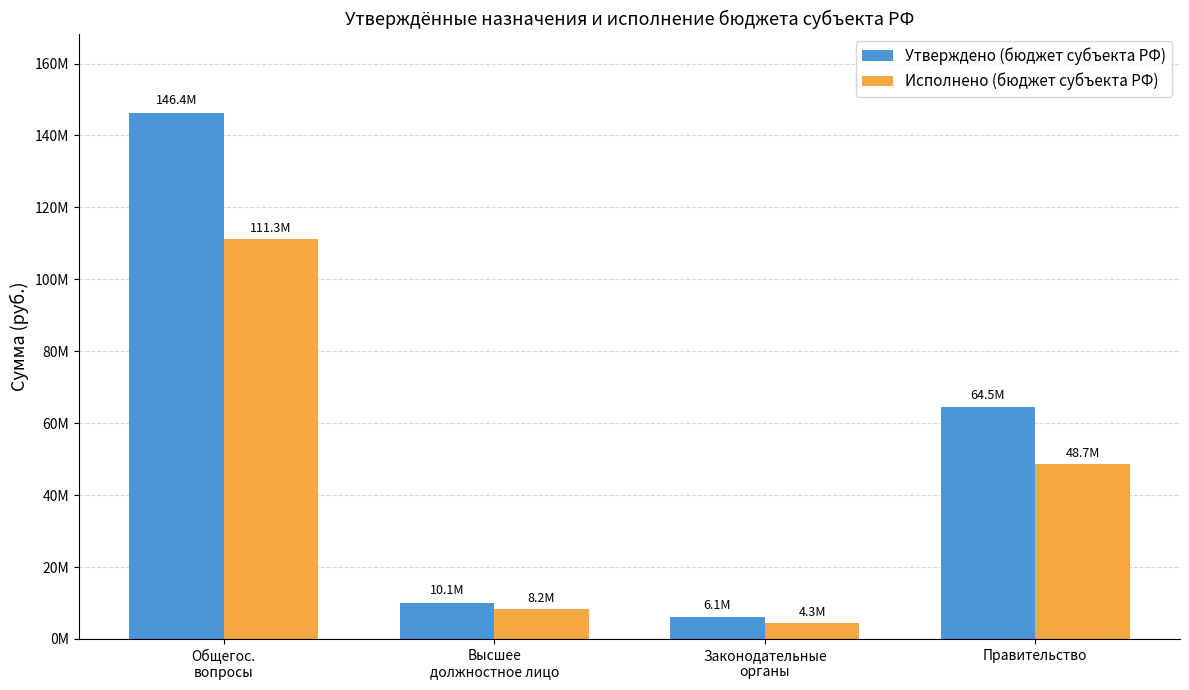

What is the spread (max minus min) of values at Законодательные
органы?

1750251.6